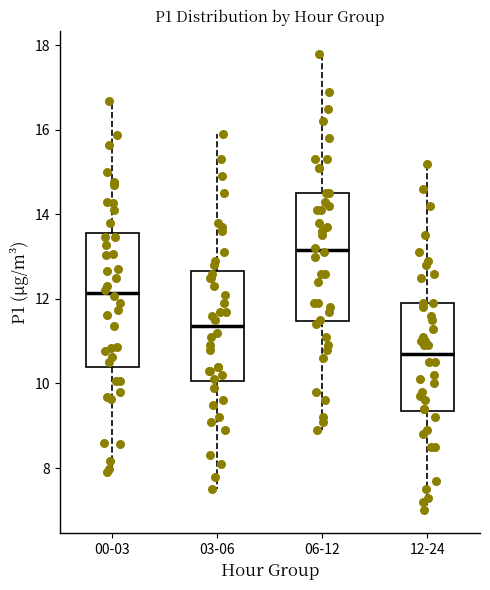

Reading left to right, transcribe this box plot: for each box, give where its median line is, the range the box spans, and where its two whiskers end, as read against the y-axis. The values are not printed on the chart, so give them approximately, as read against the axis.

00-03: median 12.2, box 10.4 to 13.6, whiskers 8.0 to 16.6
03-06: median 11.4, box 10.0 to 12.6, whiskers 7.6 to 16.0
06-12: median 13.2, box 11.4 to 14.6, whiskers 9.0 to 17.8
12-24: median 10.8, box 9.4 to 12.0, whiskers 7.0 to 15.2